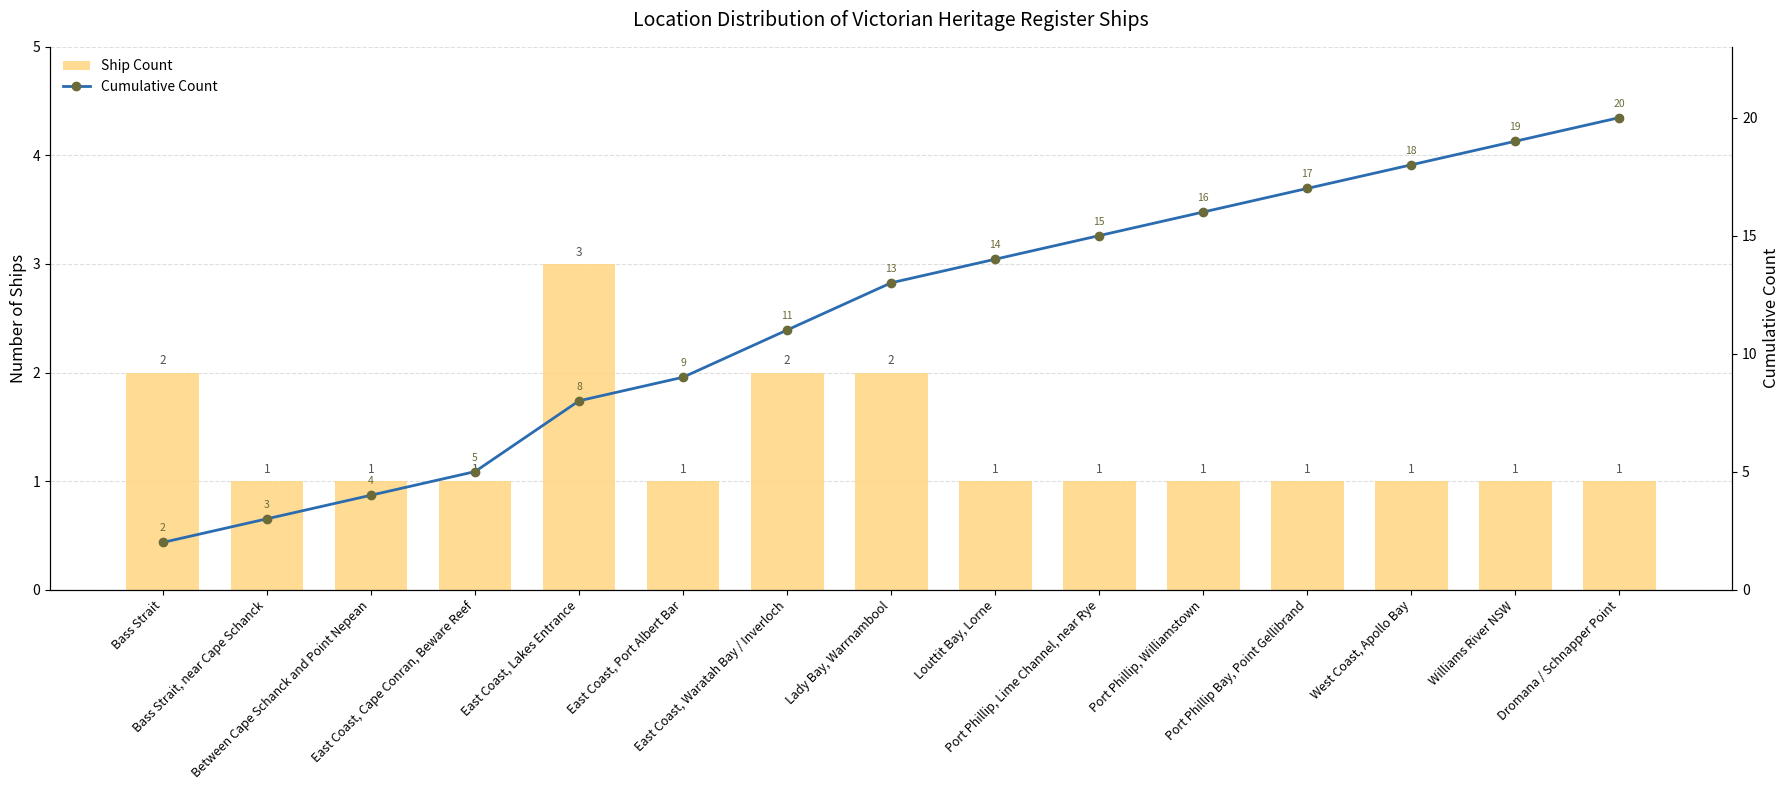

At Lady Bay, Warrnambool, list the series in order from smallest to largest.

Ship Count, Cumulative Count